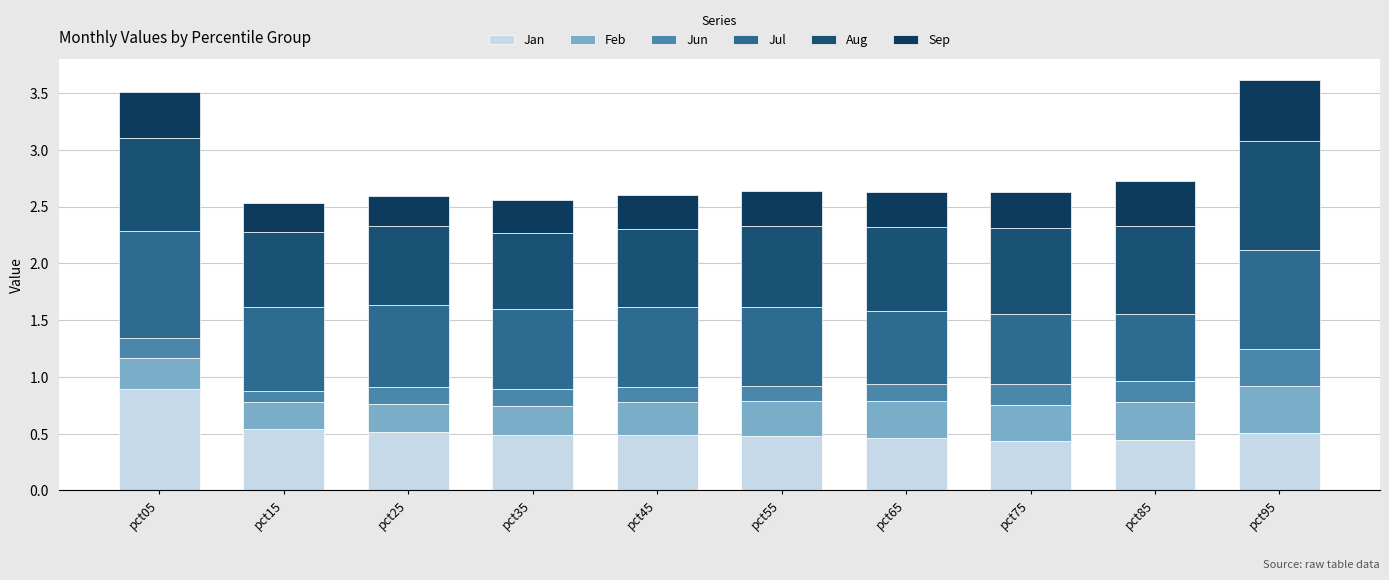

Count the number of data series in this chart.

6